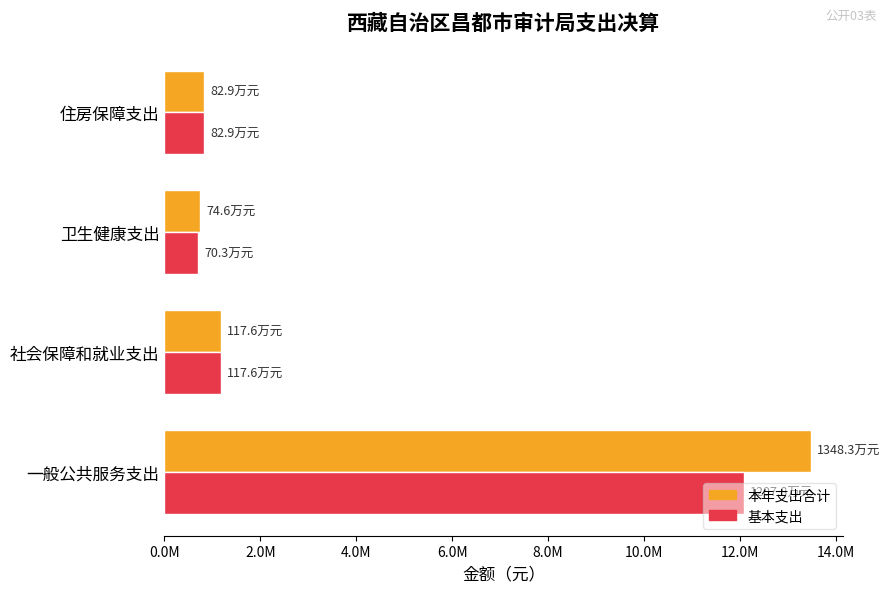

What are all the series names shown in the legend?

本年支出合计, 基本支出